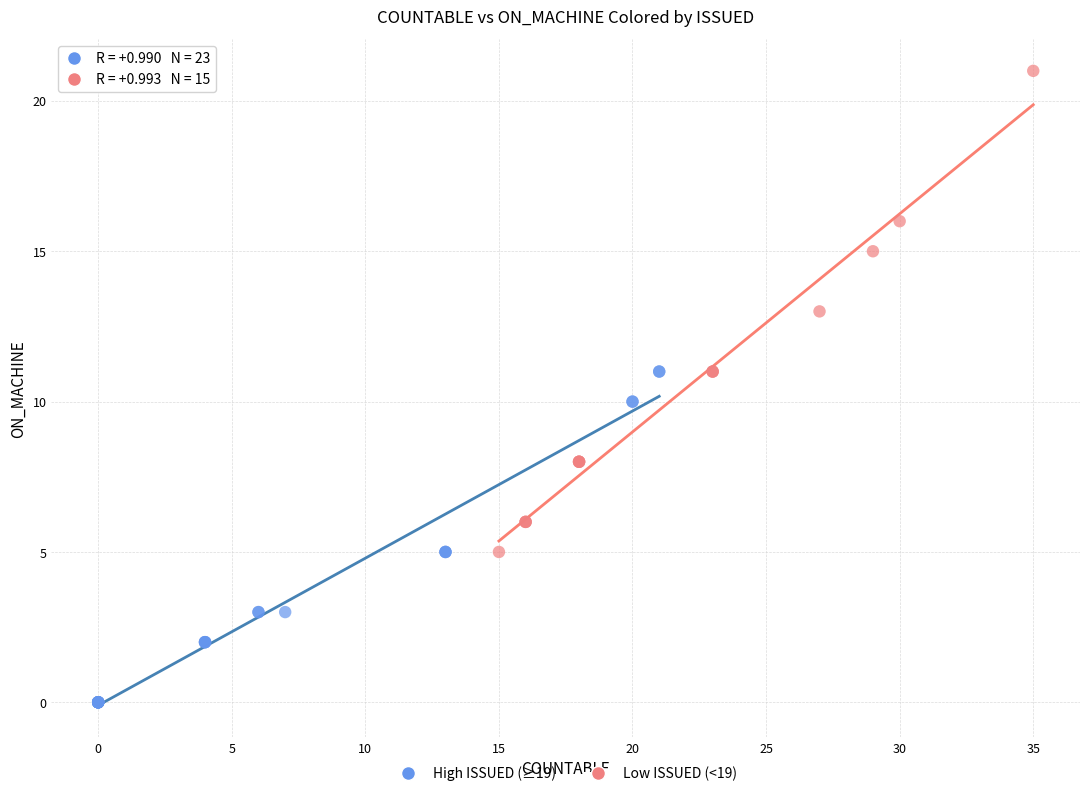

What are all the series names shown in the legend?

High ISSUED (≥19), Low ISSUED (<19)